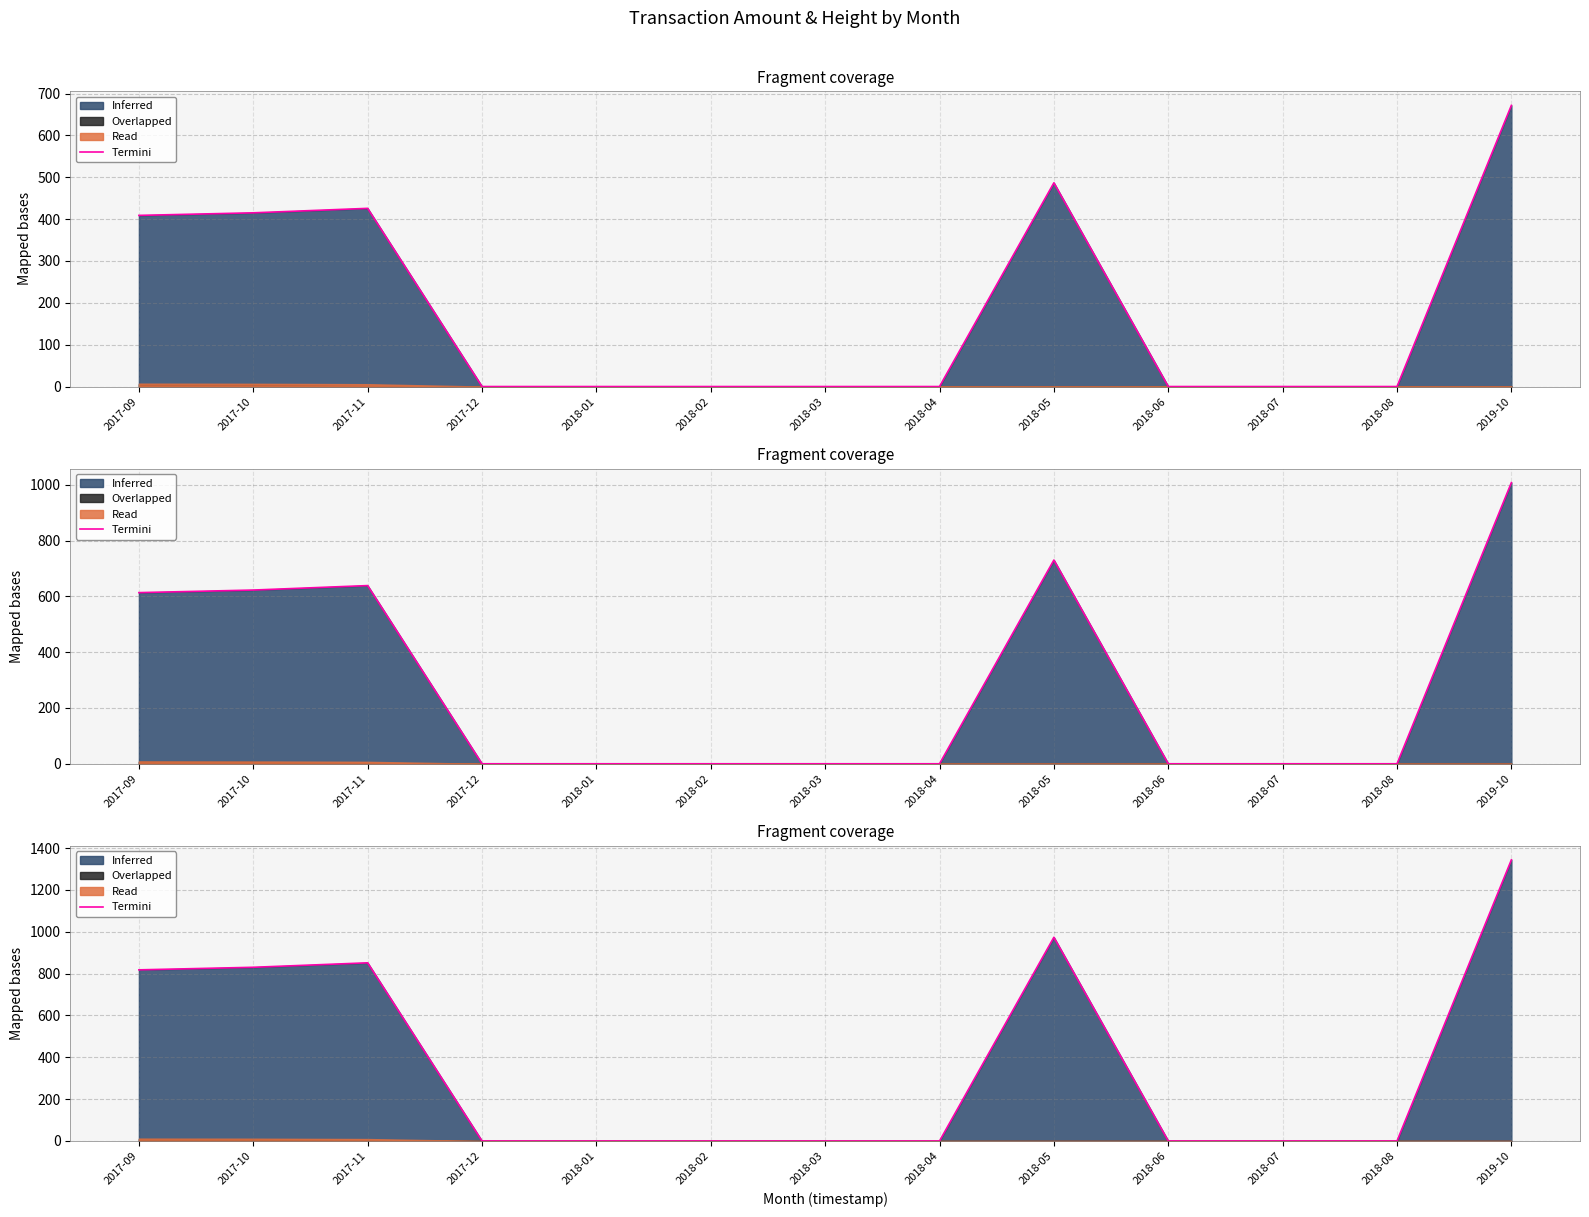

What is the average value?

370.5